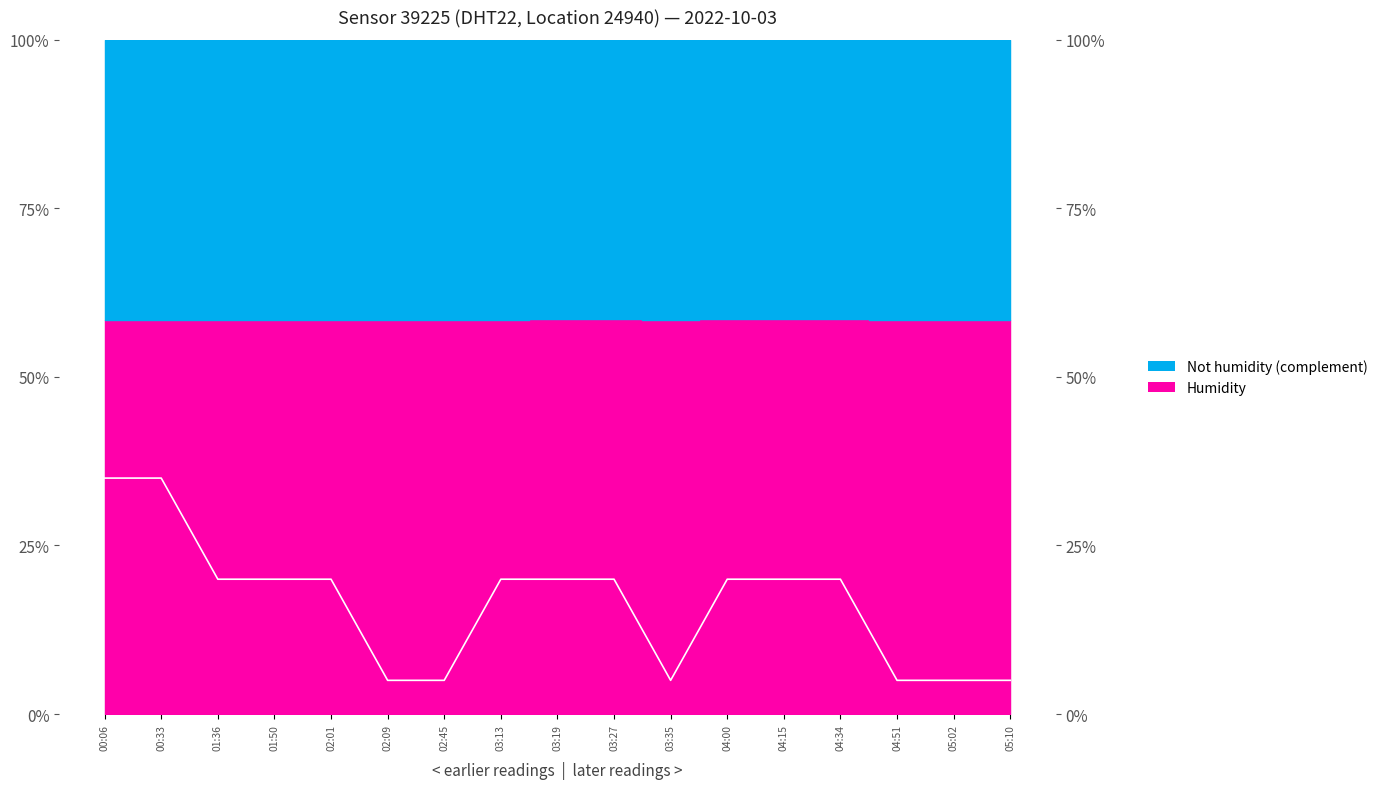

Which label corresponds to the smallest value in the chart?

02:09